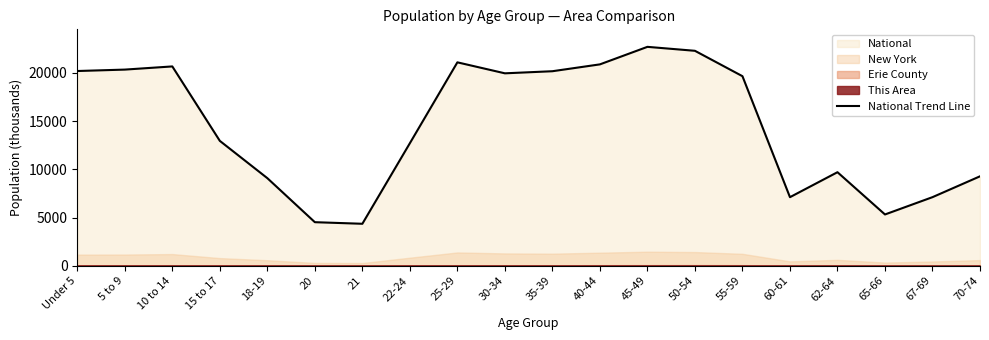

Rank the categories by value from lowest to highest.

21, 20, 65-66, 60-61, 67-69, 18-19, 70-74, 62-64, 22-24, 15 to 17, 55-59, 30-34, 35-39, Under 5, 5 to 9, 10 to 14, 40-44, 25-29, 50-54, 45-49